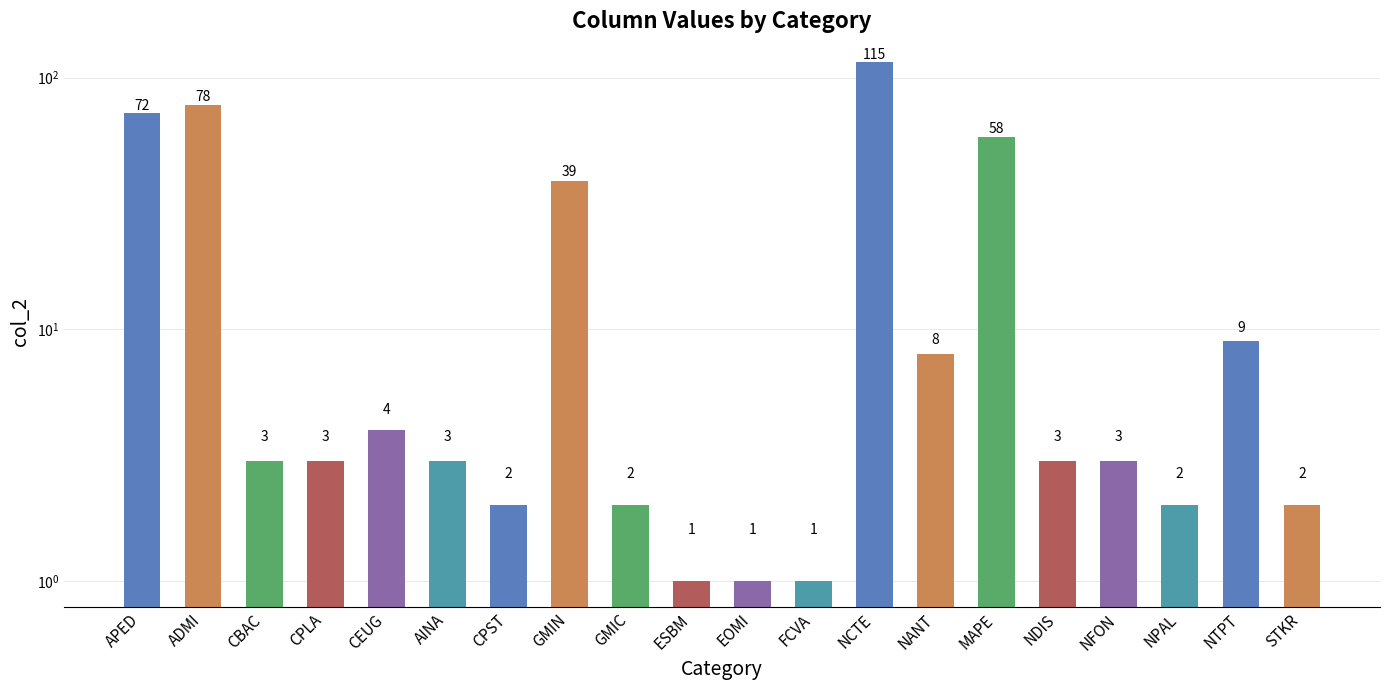

Is it true that the value at GMIN is 39?

True